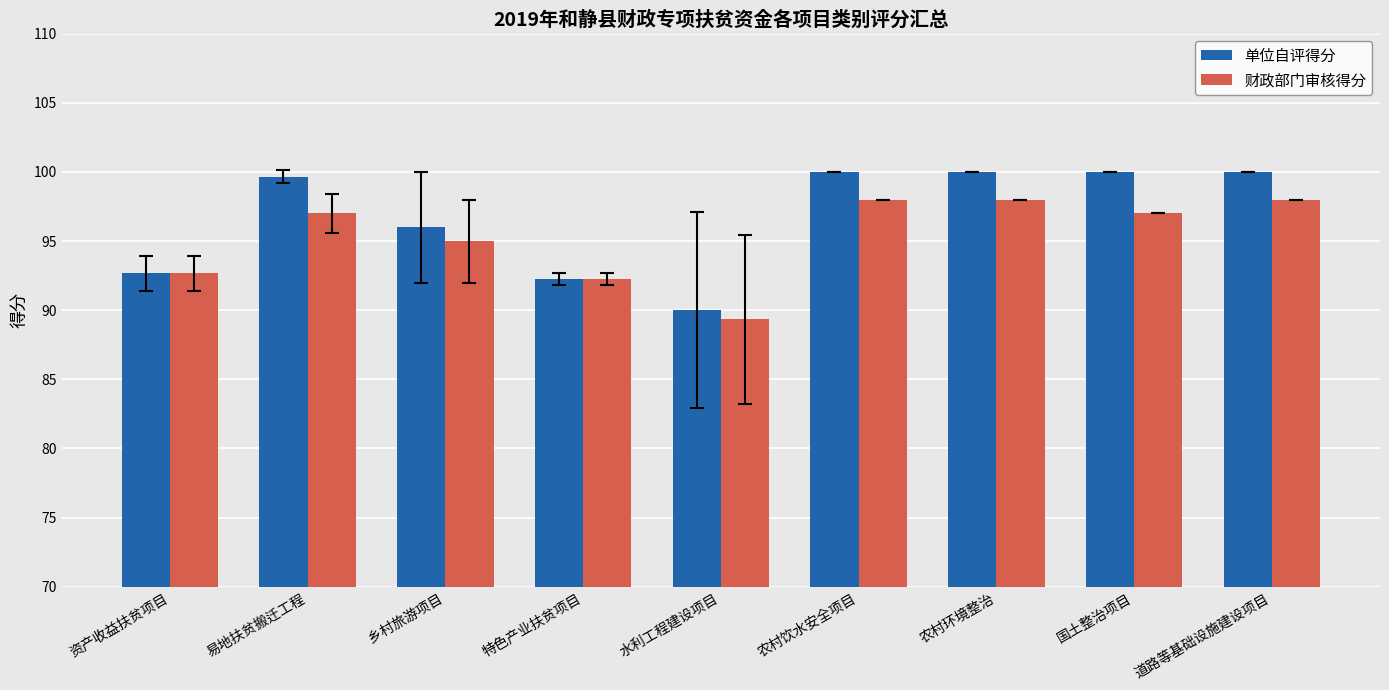

At which label is 财政部门审核得分 closest to 93?

资产收益扶贫项目